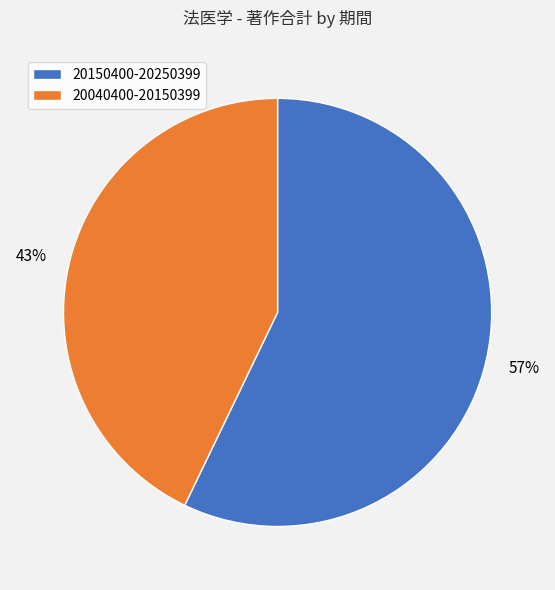

To the nearest percent, what is the average slice percentage?

50%